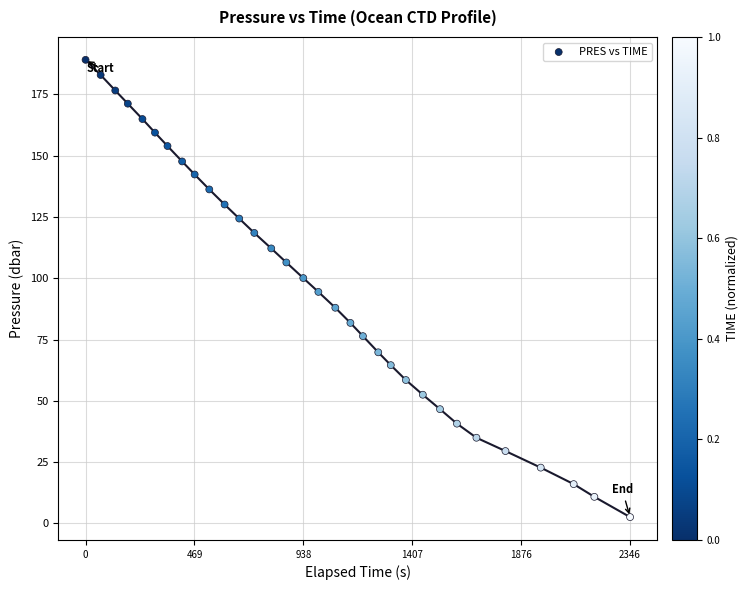

What is the range of X values (max minus min)?

2346.0